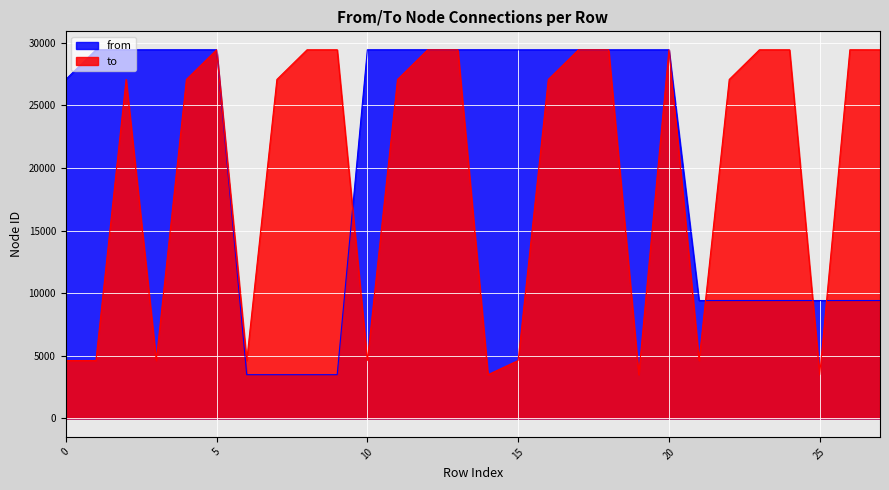

What is the value of the from point at the 18th from the left?

29431